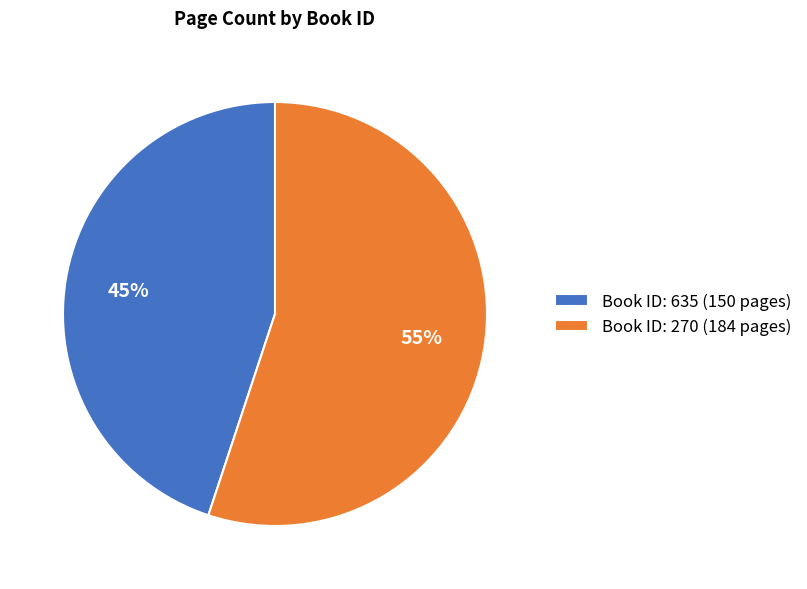

Which slice is the largest?

Book ID: 270 (184 pages)